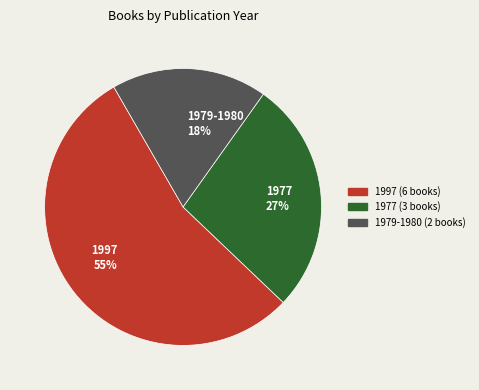

Count the number of slices in the pie.

3